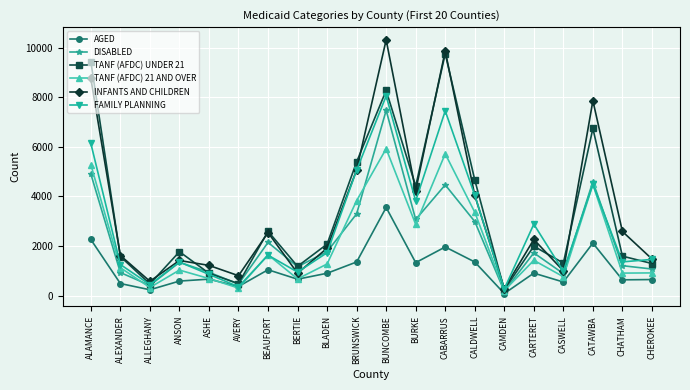

Which series has the widest spread of values?

INFANTS AND CHILDREN